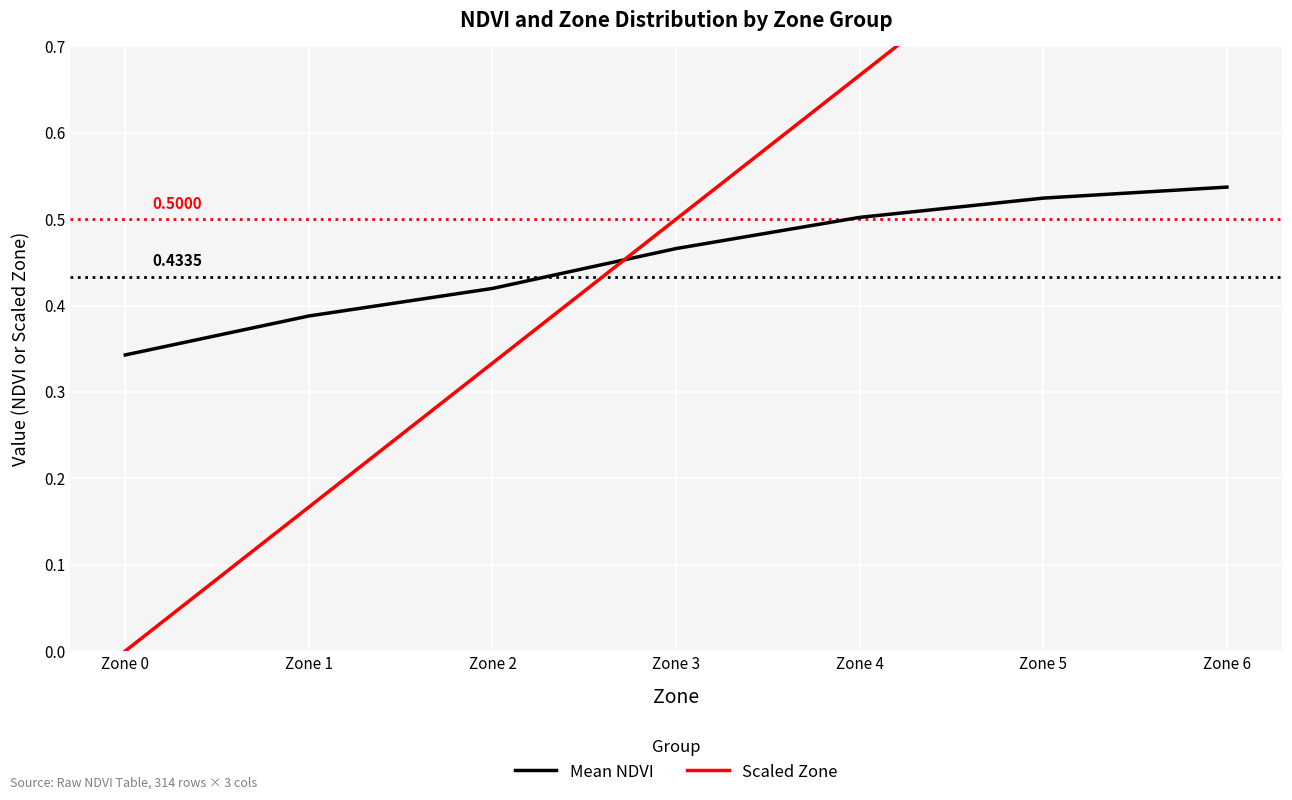

Reading left to right, extract all data points from this chart.

Mean NDVI: 0.3	0.4	0.4	0.5	0.5	0.5	0.5
Scaled Zone: 0.0	0.2	0.3	0.5	0.7	0.8	1.0